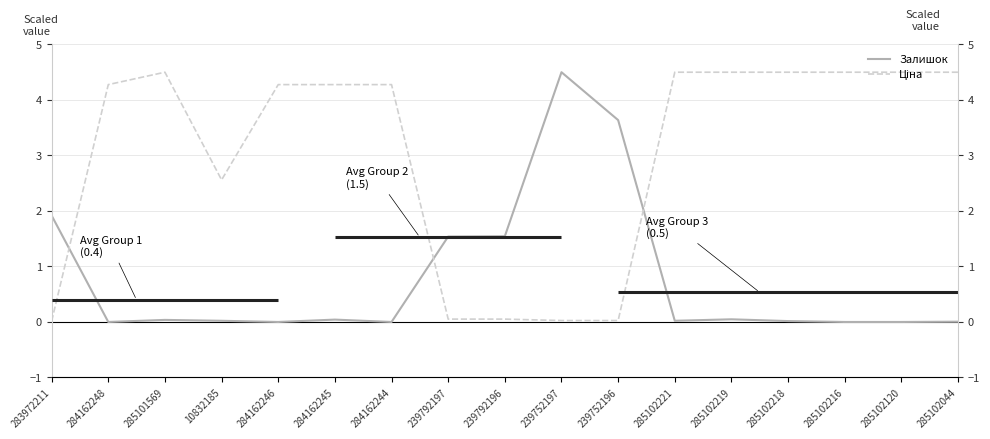

List the series in order of their peak value, highest first.

Залишок, Ціна